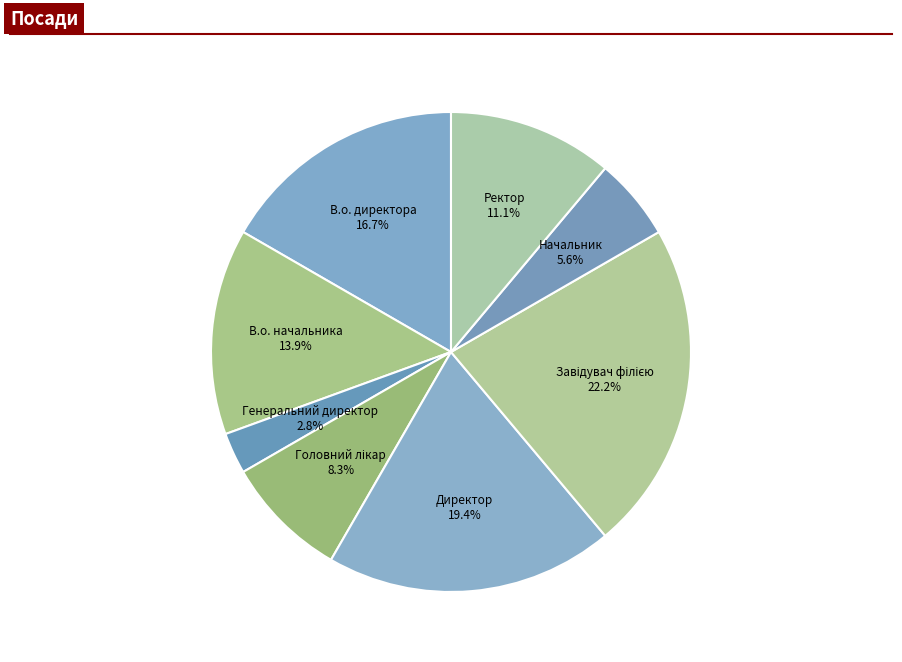

Which slice is the smallest?

Генеральний директор